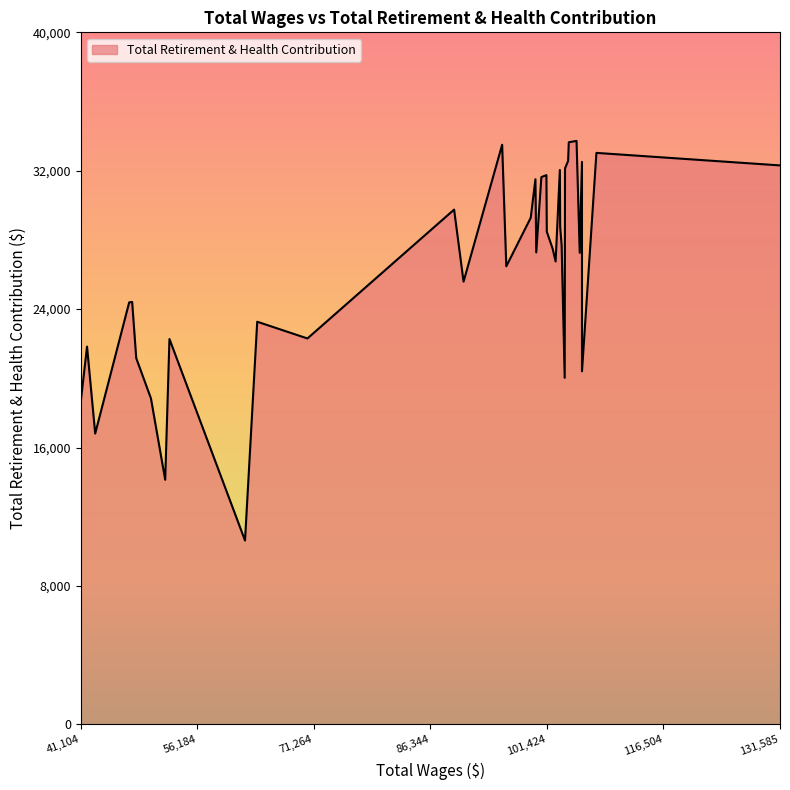

What is the smallest value displayed?

10624